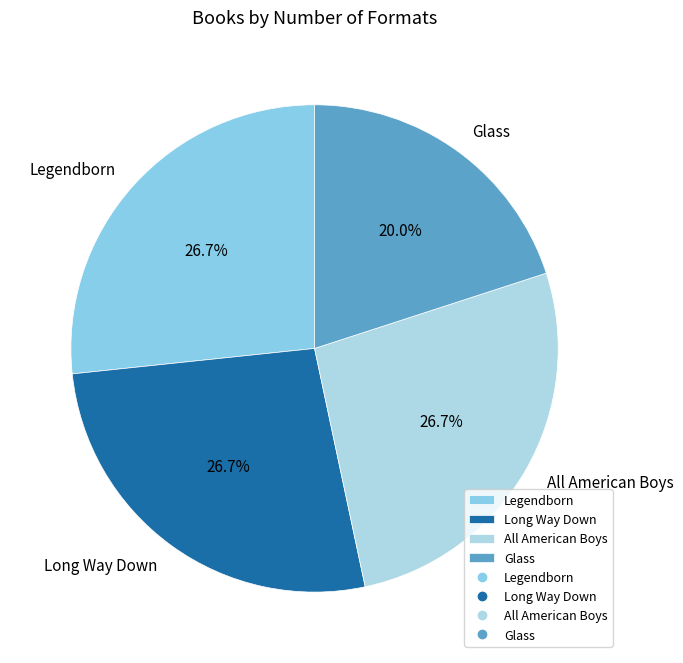

How much of the chart is everything except Legendborn?

73.3%